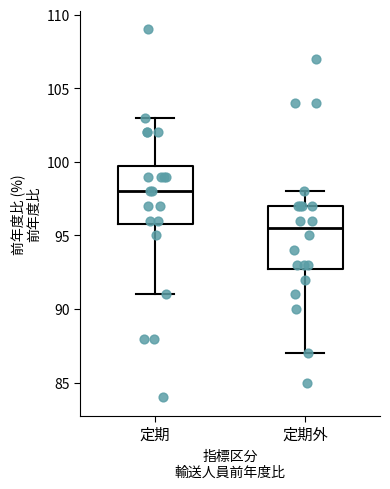

Reading left to right, read every box against the y-axis: the position of its median line, the range the box covers, and the ends of its whiskers. The values are not printed on the chart, so give them approximately, as read against the axis.

定期: median 98.0, box 96.0 to 100.0, whiskers 91.0 to 103.0
定期外: median 95.5, box 93.0 to 97.0, whiskers 87.0 to 98.0